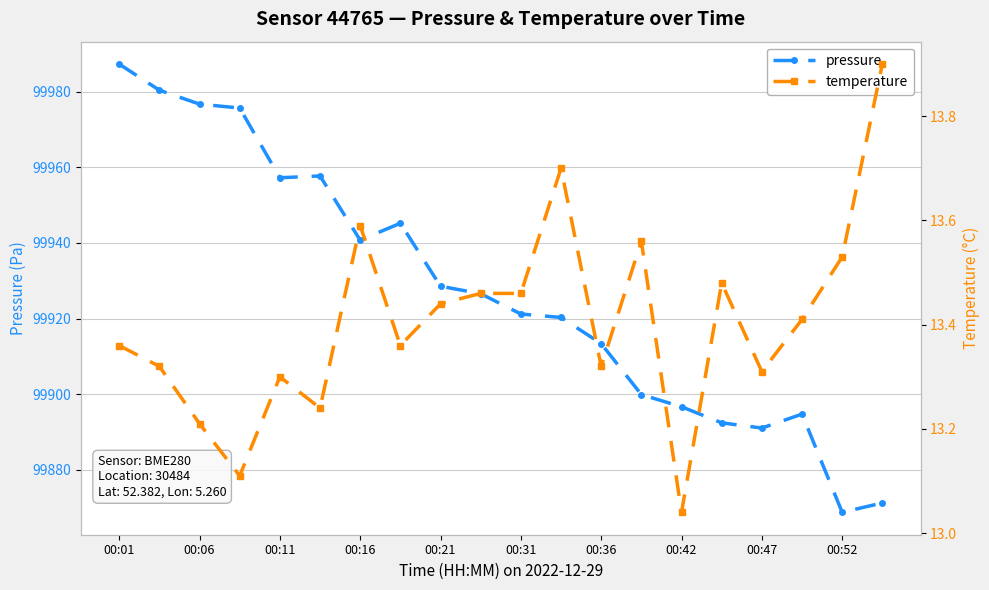

Rank the series by their average value, from lowest to highest.

temperature, pressure